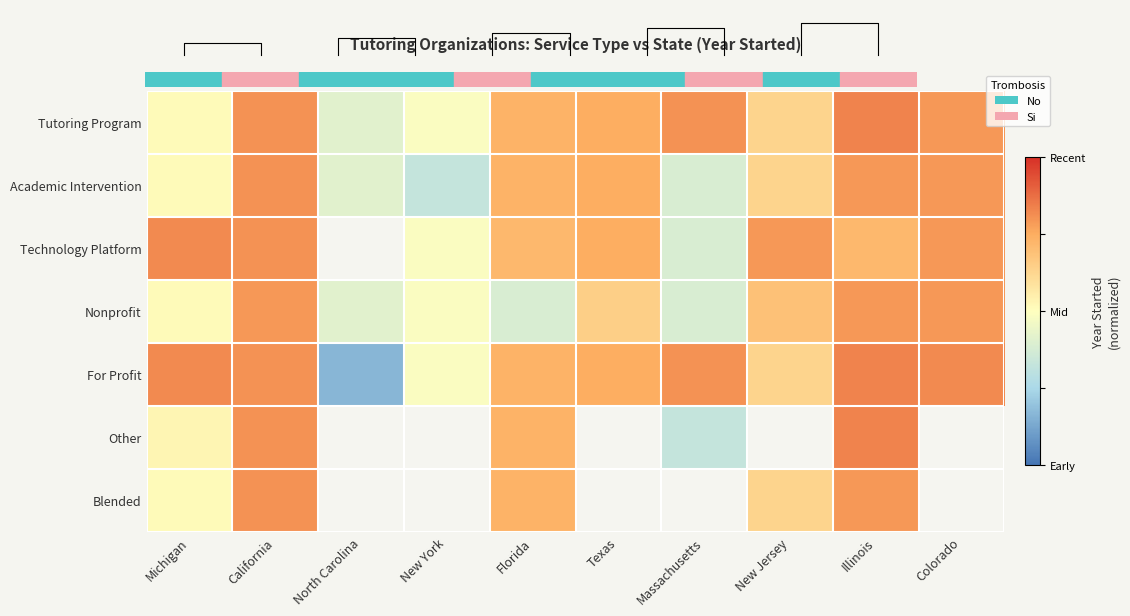

Between North Carolina and Texas, which series saw the biggest shift?

For Profit